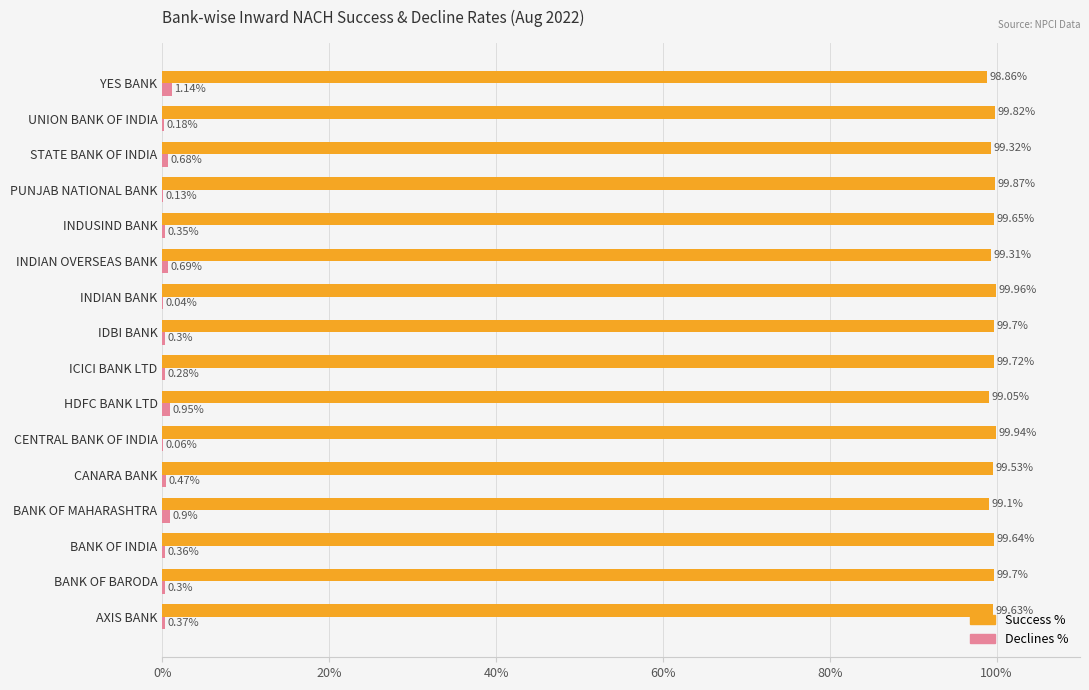

What is the sum of the Declines % values at PUNJAB NATIONAL BANK and INDIAN OVERSEAS BANK?

0.8